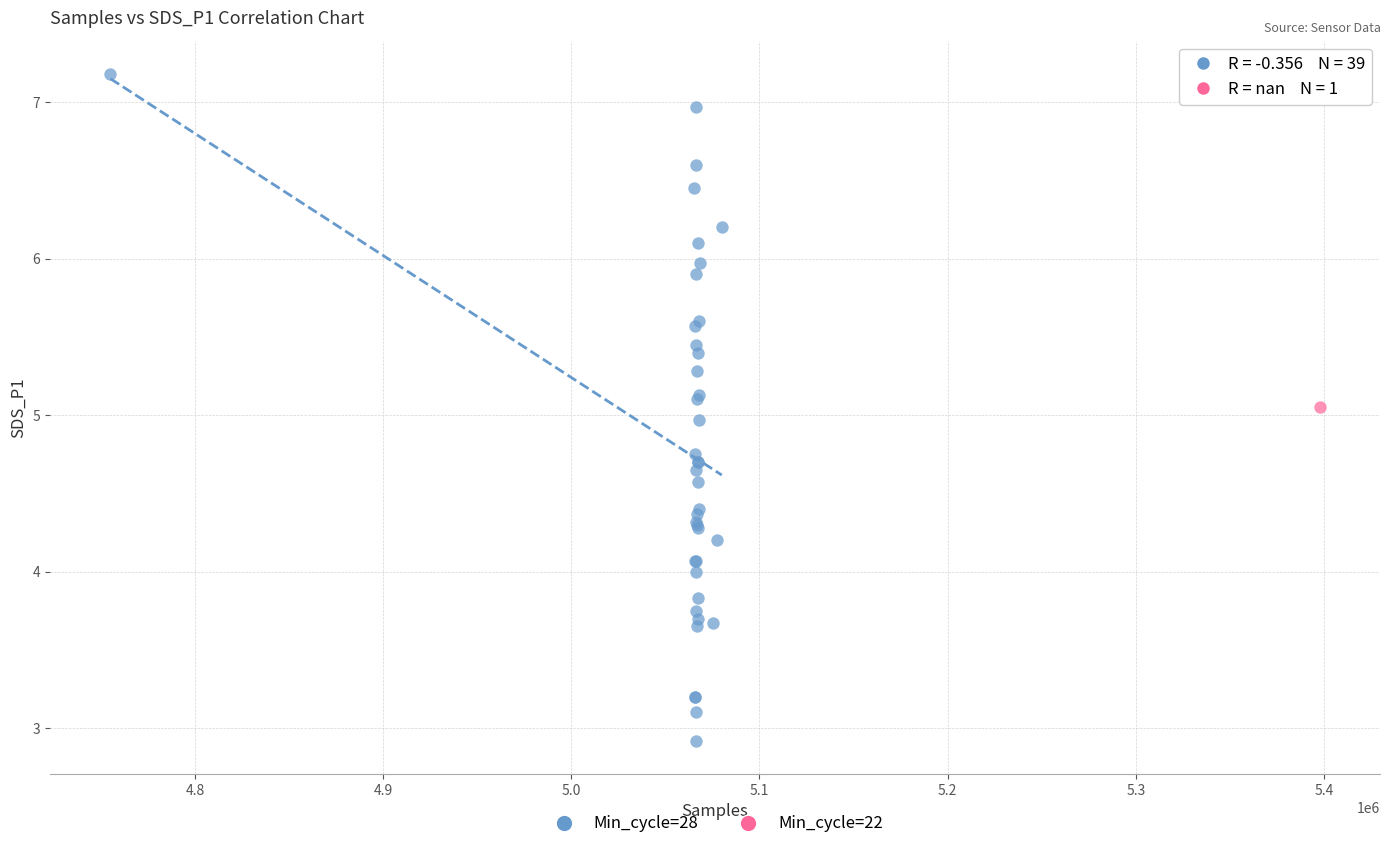

What are all the series names shown in the legend?

Min_cycle=28, Min_cycle=22